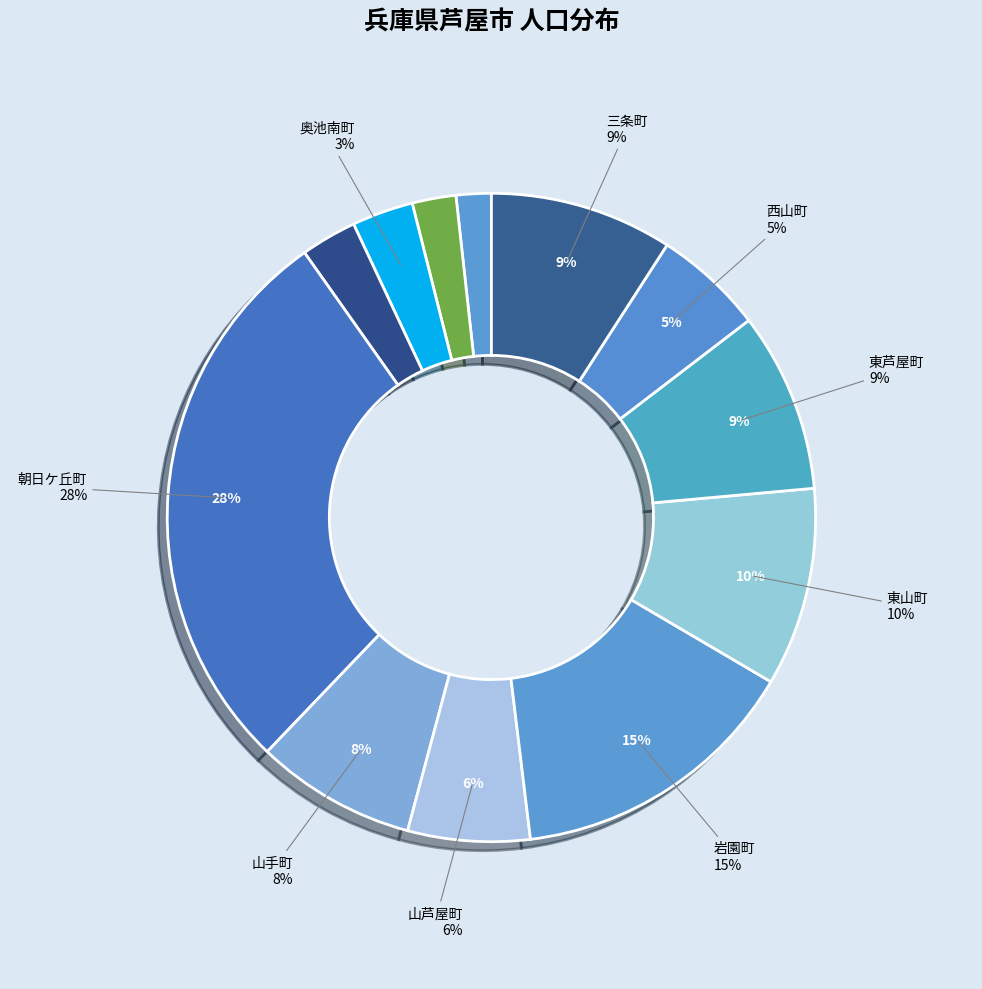

Rank the categories by value from highest to lowest.

朝日ケ丘町, 岩園町, 東山町, 三条町, 東芦屋町, 山手町, 山芦屋町, 西山町, 奥池南町, 六麓荘町, 奥池町, 奥山